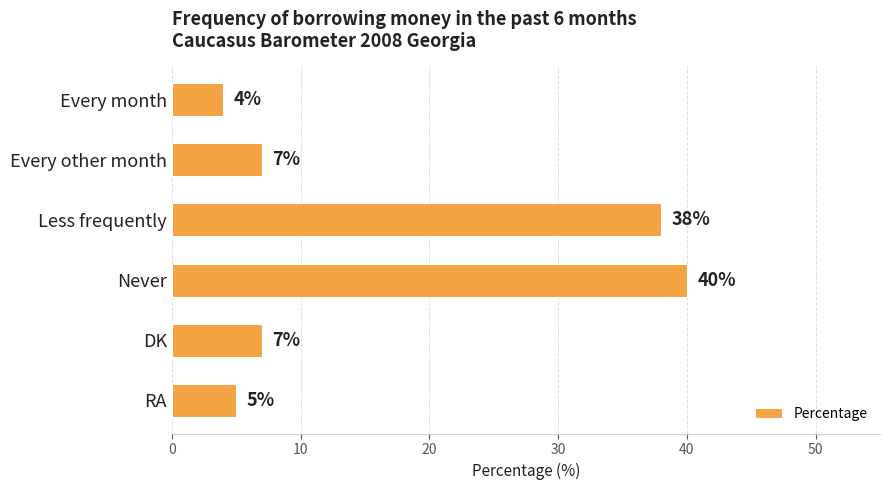

Is it true that the value at Every month is 4?

True